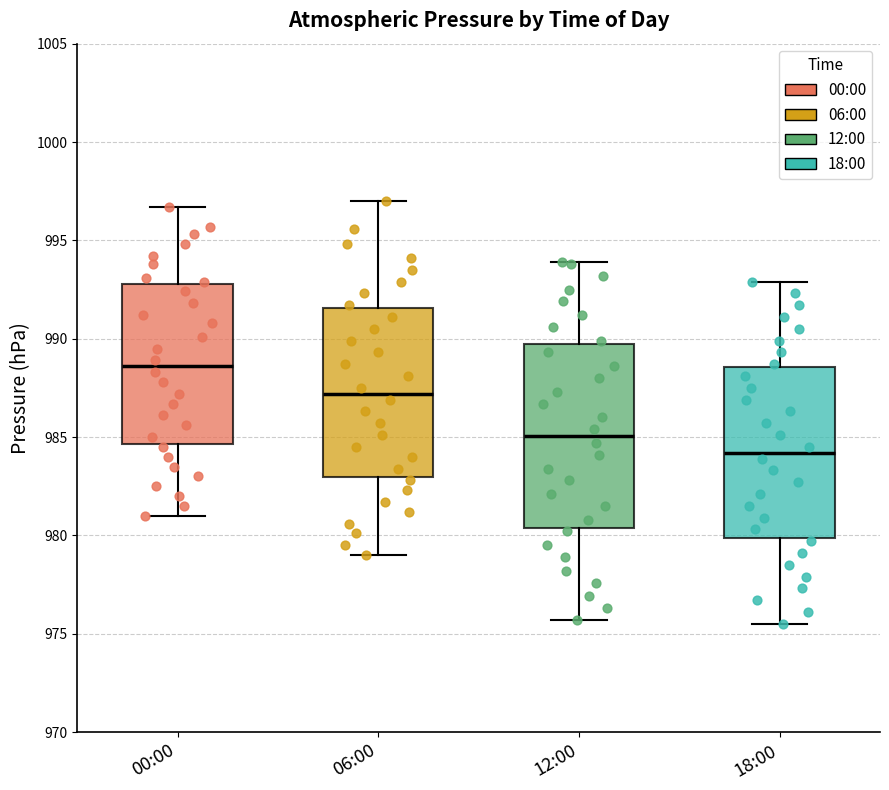

Reading left to right, read every box against the y-axis: the position of its median line, the range the box covers, and the ends of its whiskers. The values are not printed on the chart, so give them approximately, as read against the axis.

00:00: median 988.5, box 984.5 to 993.0, whiskers 981.0 to 996.5
06:00: median 987.0, box 983.0 to 991.5, whiskers 979.0 to 997.0
12:00: median 985.0, box 980.5 to 990.0, whiskers 975.5 to 994.0
18:00: median 984.0, box 980.0 to 988.5, whiskers 975.5 to 993.0